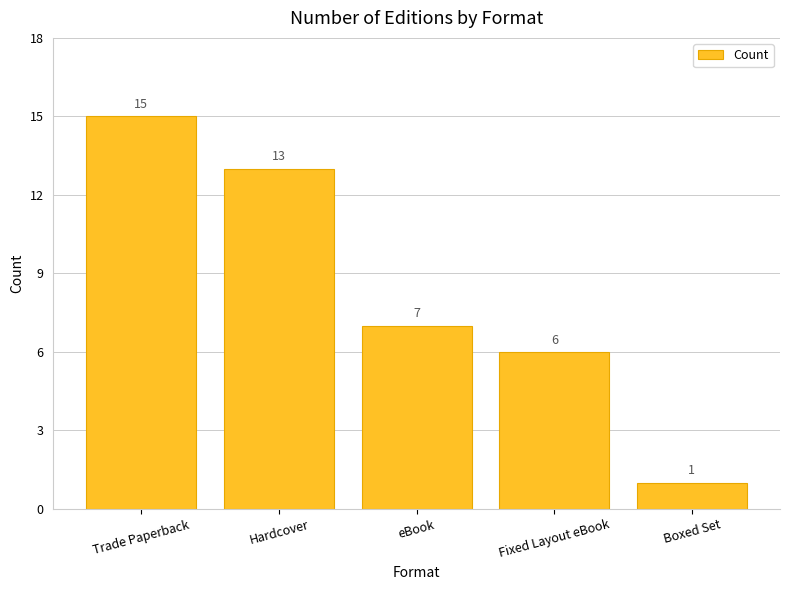

How many categories are shown in the chart?

5